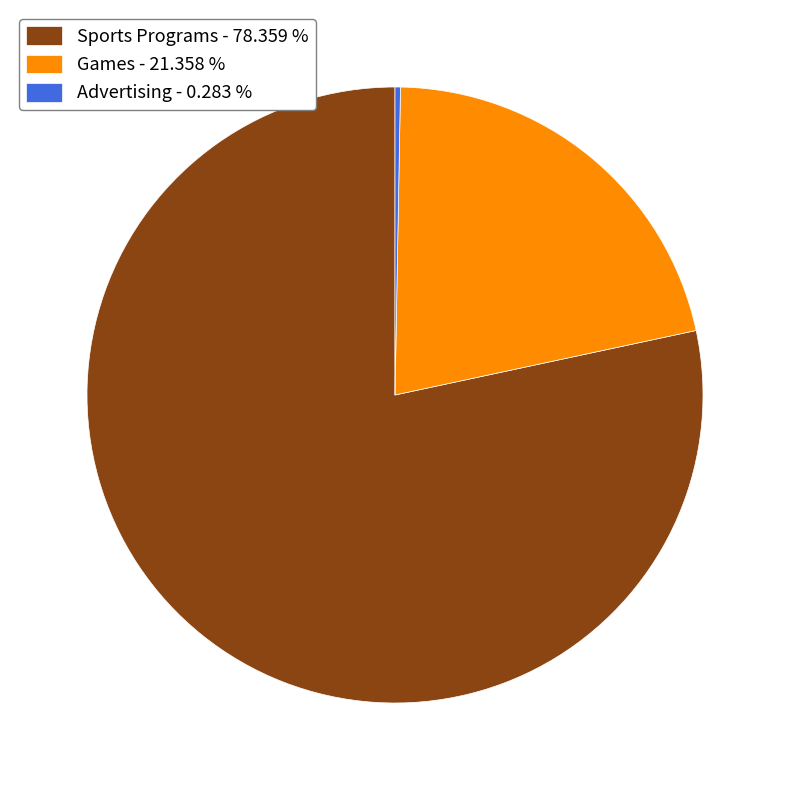

Does any single category account for the majority?

Yes